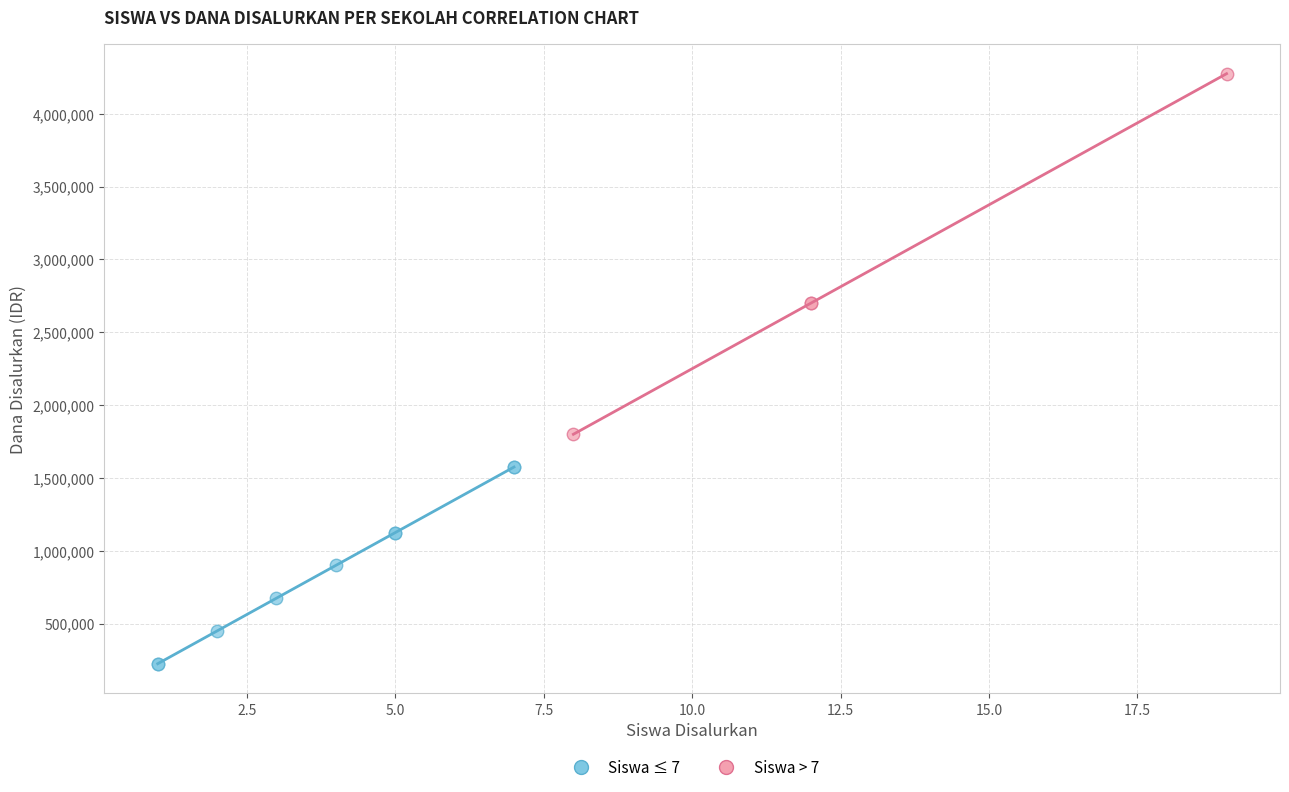

Which series contains the highest Y value?

Siswa > 7